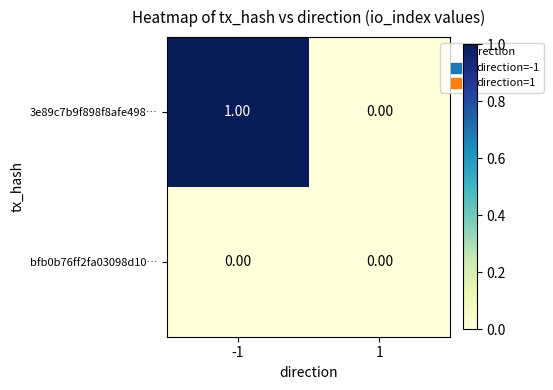

At which category is the sum across all series the highest?

-1